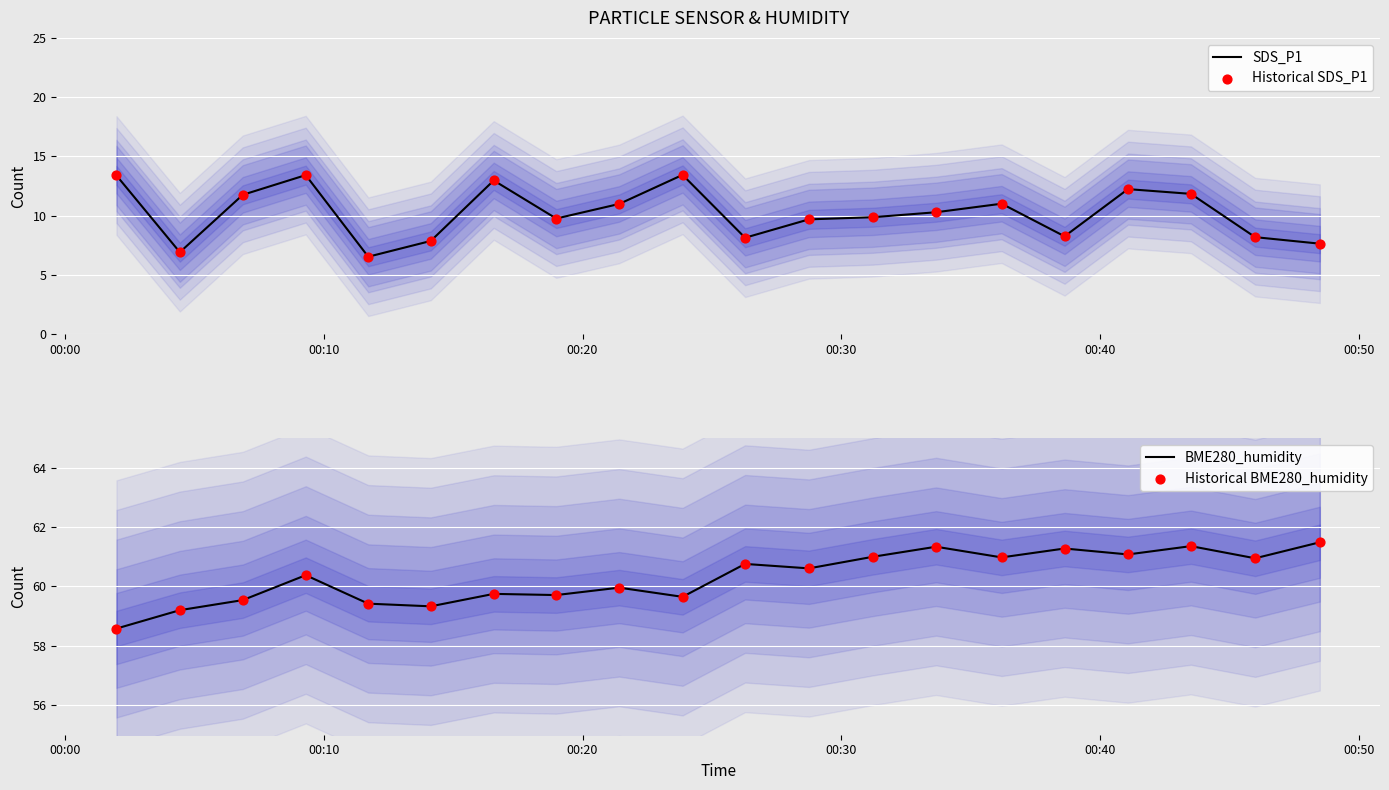

What are all the series names shown in the legend?

SDS_P1, Historical SDS_P1, BME280_humidity, Historical BME280_humidity